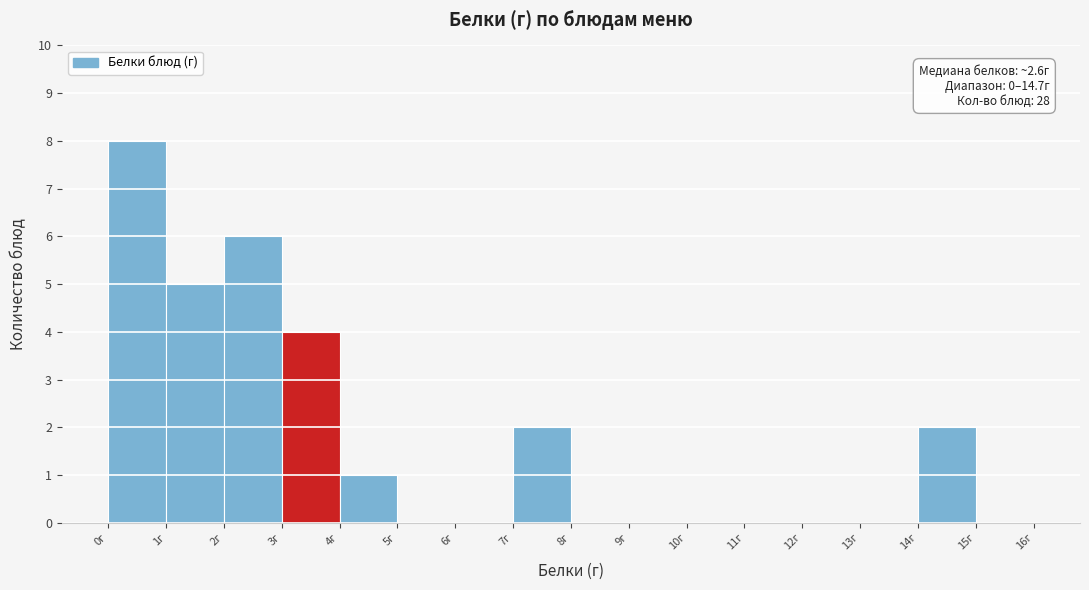

Over which range of the x-axis is the bar tallest?

0 to 1